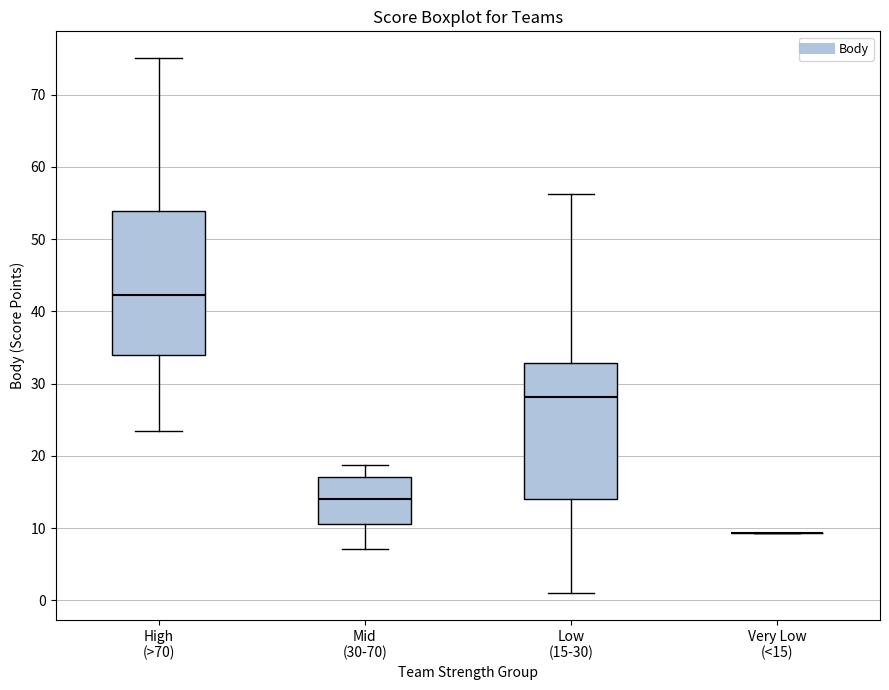

Where does the median line of the box for Low (15-30) sit on the y-axis? The values are not printed on the chart, so give them approximately, as read against the axis.

28